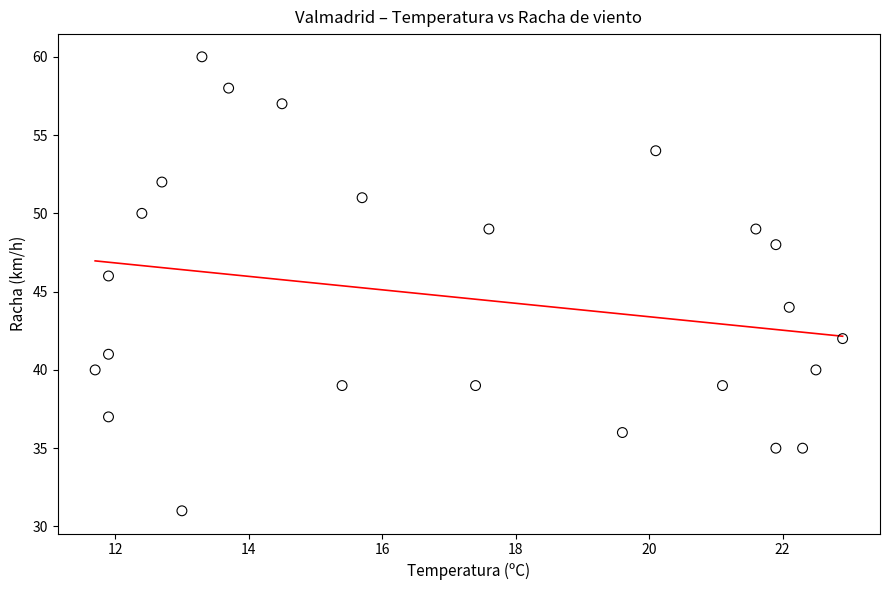

What is the range of Y values (max minus min)?

29